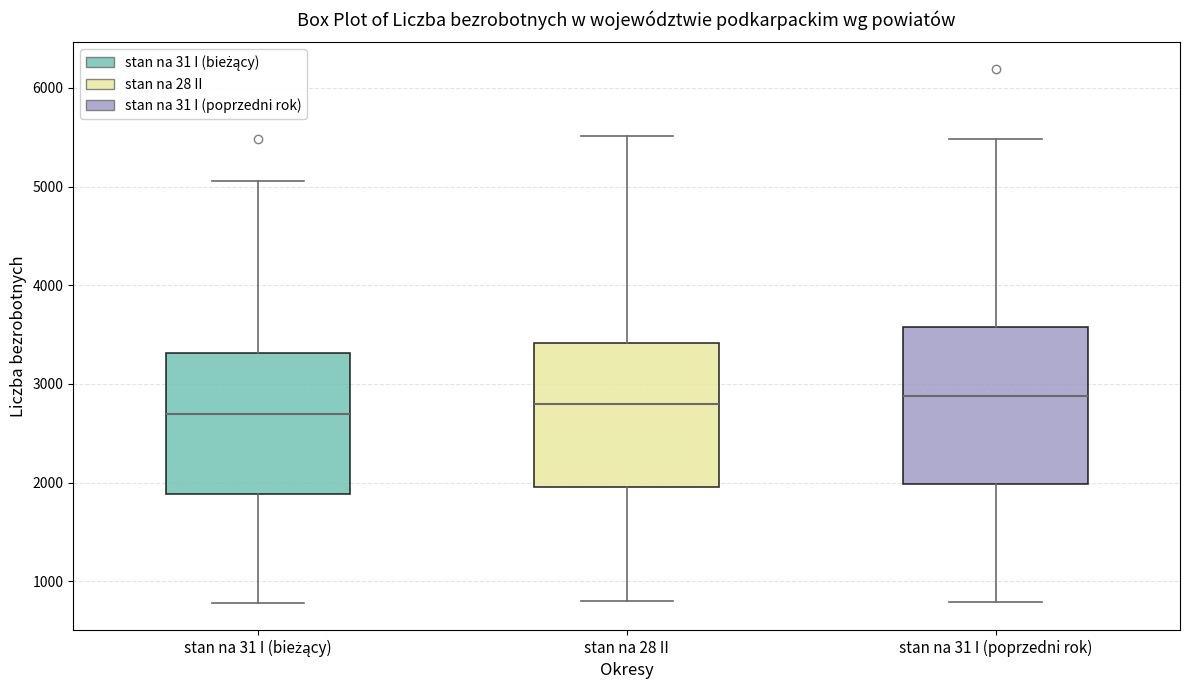

Reading left to right, transcribe this box plot: for each box, give where its median line is, the range the box spans, and where its two whiskers end, as read against the y-axis. The values are not printed on the chart, so give them approximately, as read against the axis.

stan na 31 I (bieżący): median 2700, box 1900 to 3300, whiskers 800 to 5100
stan na 28 II: median 2800, box 2000 to 3400, whiskers 800 to 5500
stan na 31 I (poprzedni rok): median 2900, box 2000 to 3600, whiskers 800 to 5500